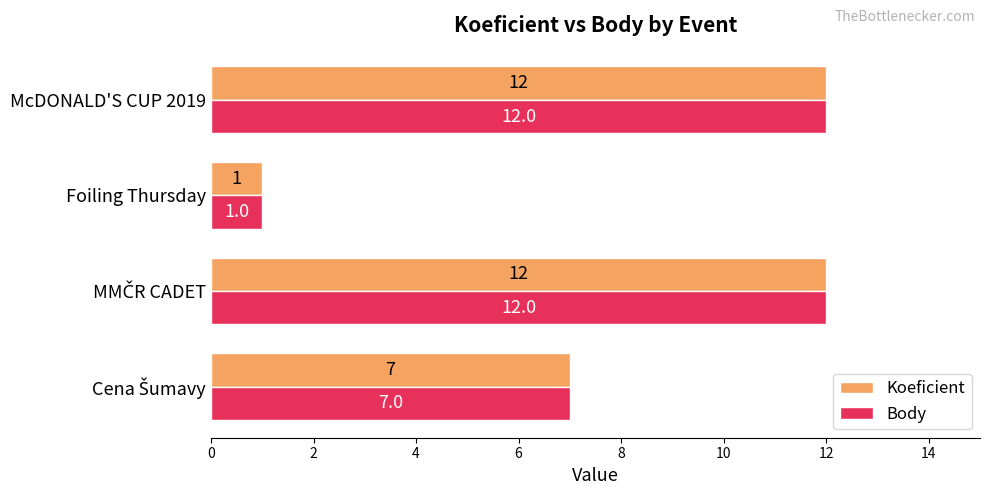

Count the Body values in the range 7 to 12.

3